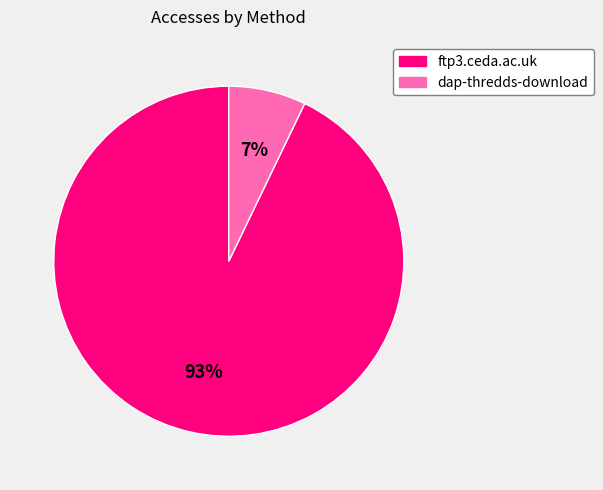

True or false: dap-thredds-download accounts for 13% of the total.

False